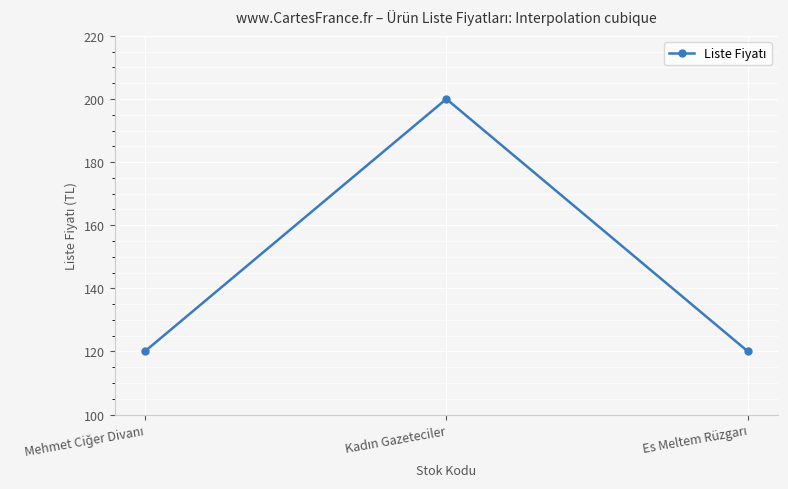

What is the difference between the maximum and second lowest values?

80